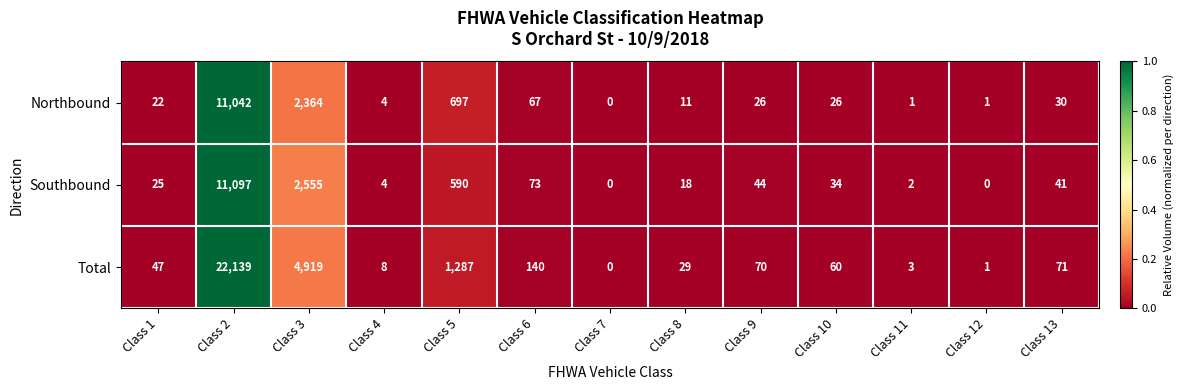

List the series in order of their peak value, highest first.

Total, Southbound, Northbound